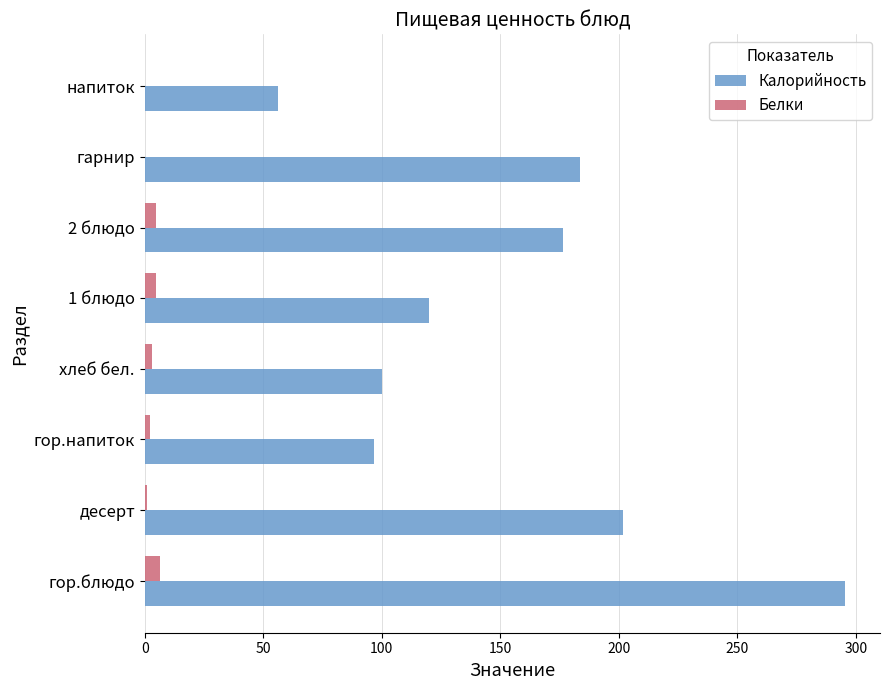

Count the number of categories in the chart.

8